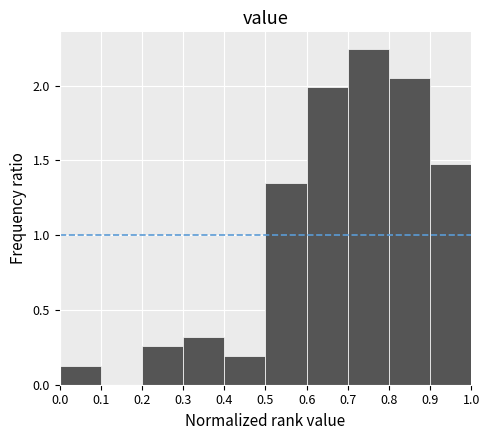

Over which range of the x-axis is the bar tallest?

0.7 to 0.8